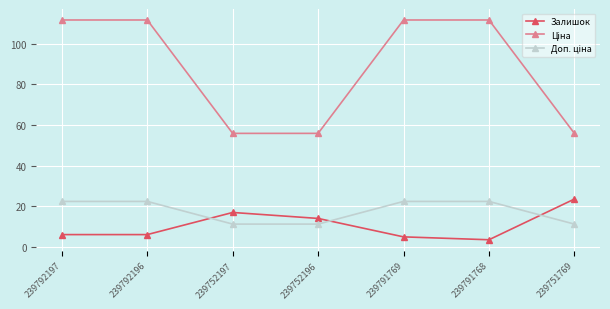

At which label does Залишок reach its peak?

239751769